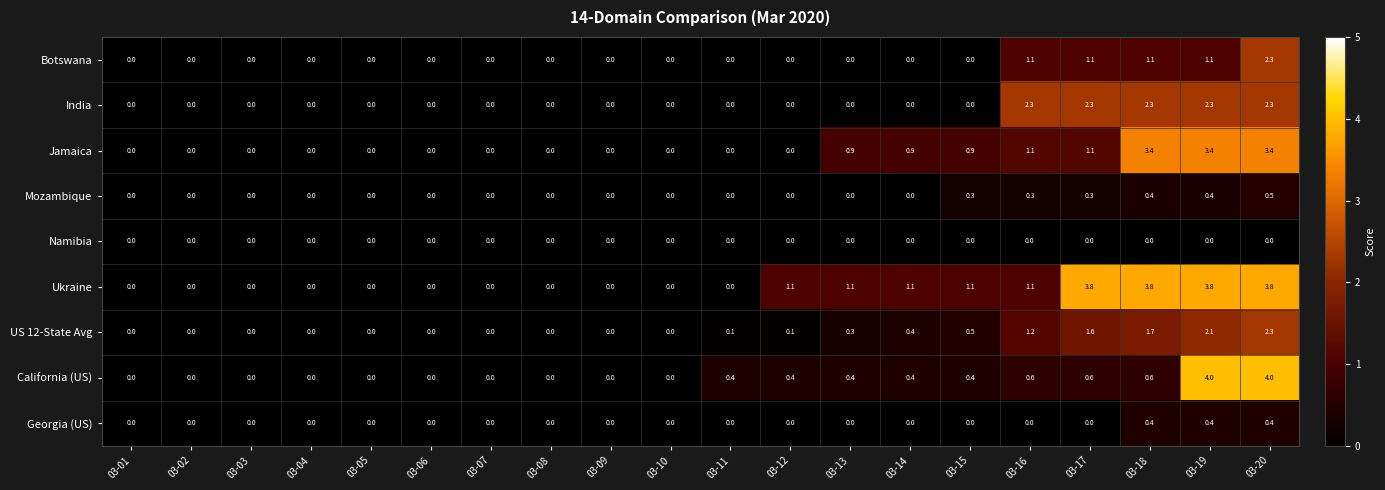

What is the average value of the Botswana series?

0.3